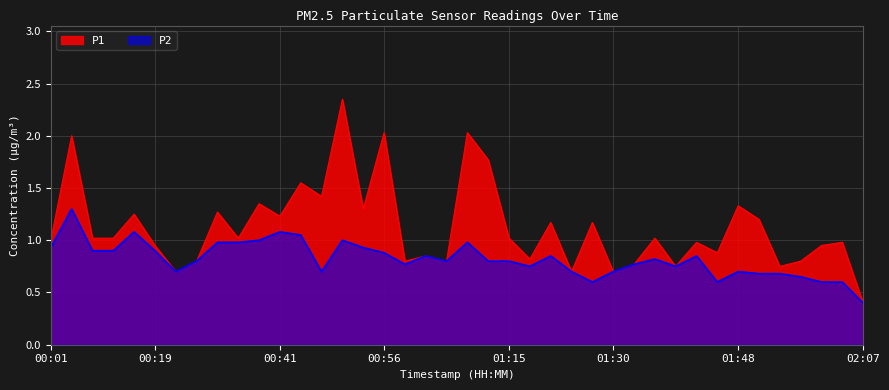

What is the average value of the P2 series?

0.8